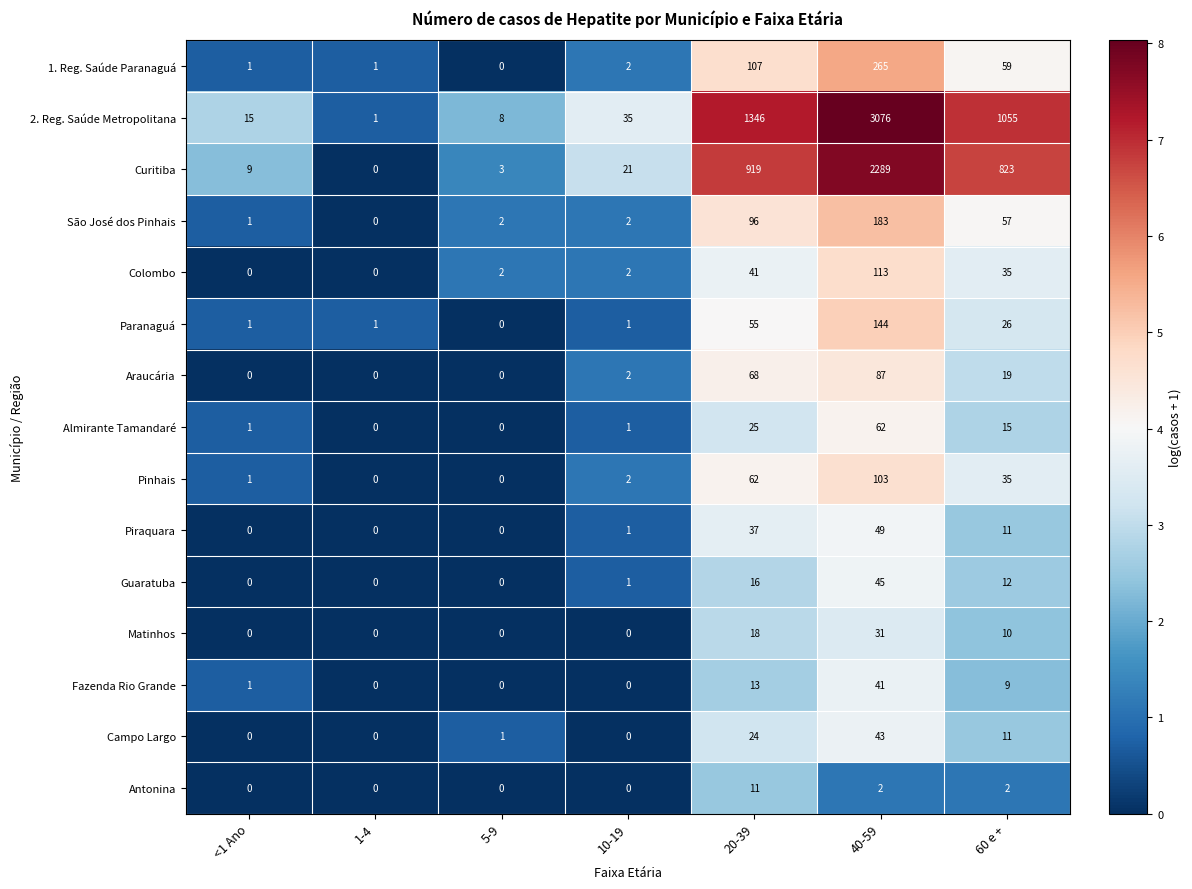

The value of Piraquara at <1 Ano is 0. True or false?

True